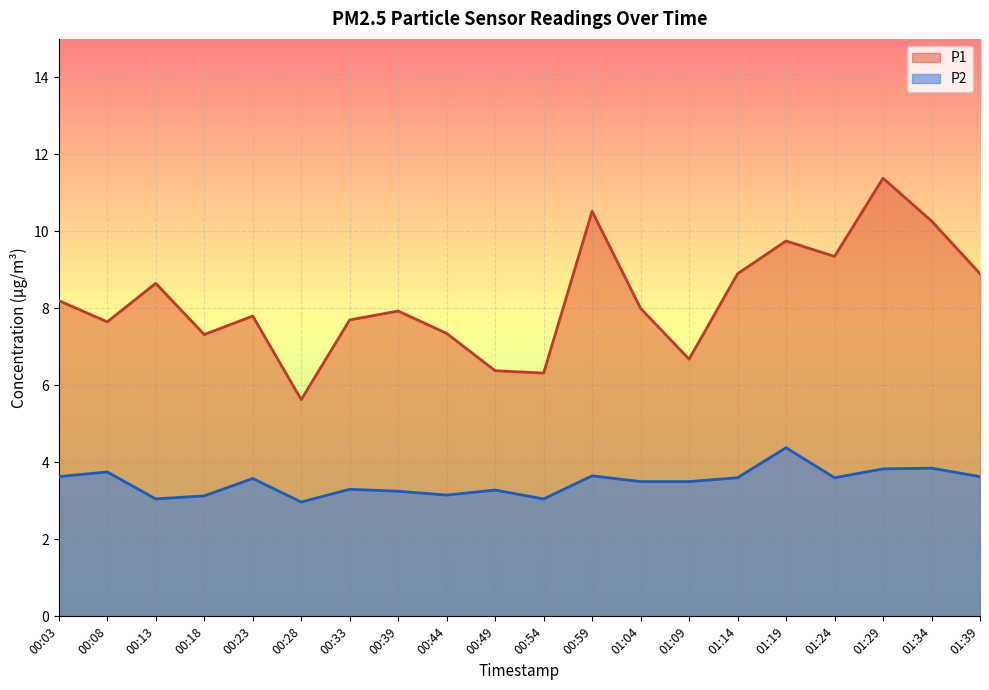

How many lines are shown in the chart?

2